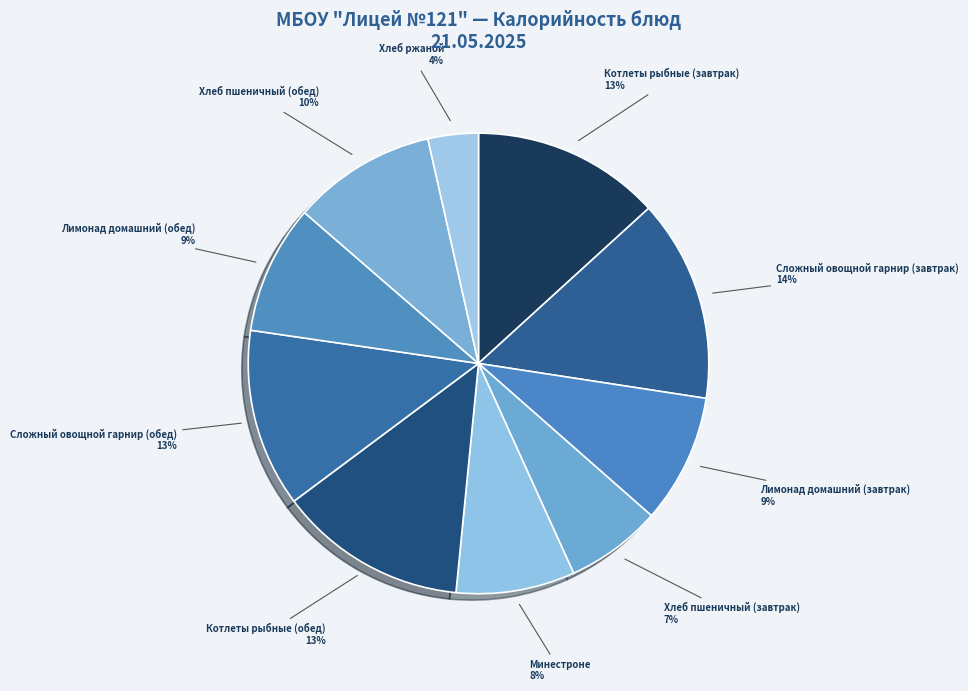

Which slice is the largest?

Сложный овощной гарнир (завтрак)